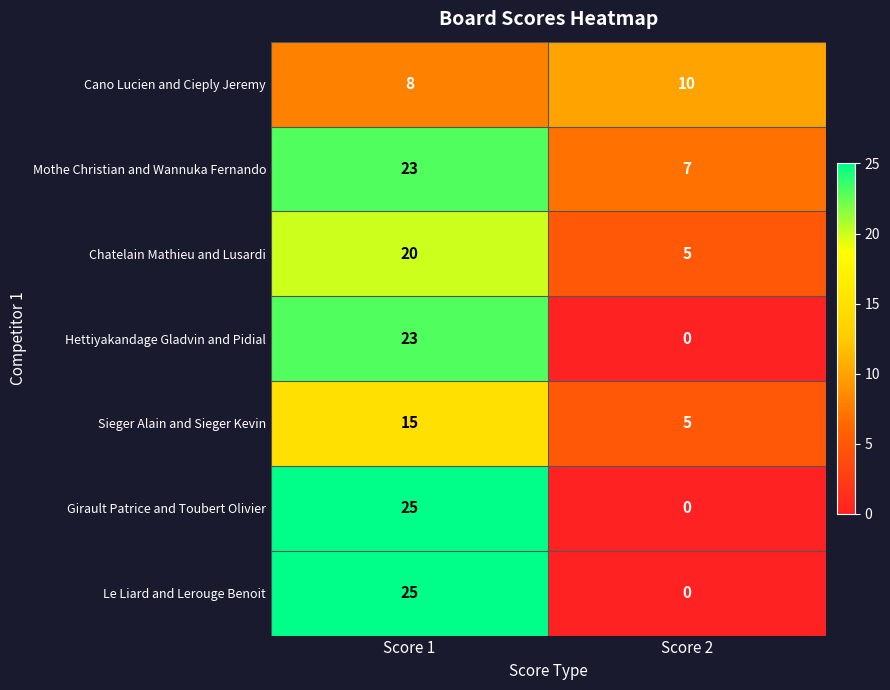

What is the difference between the highest and lowest values at Score 2?

10